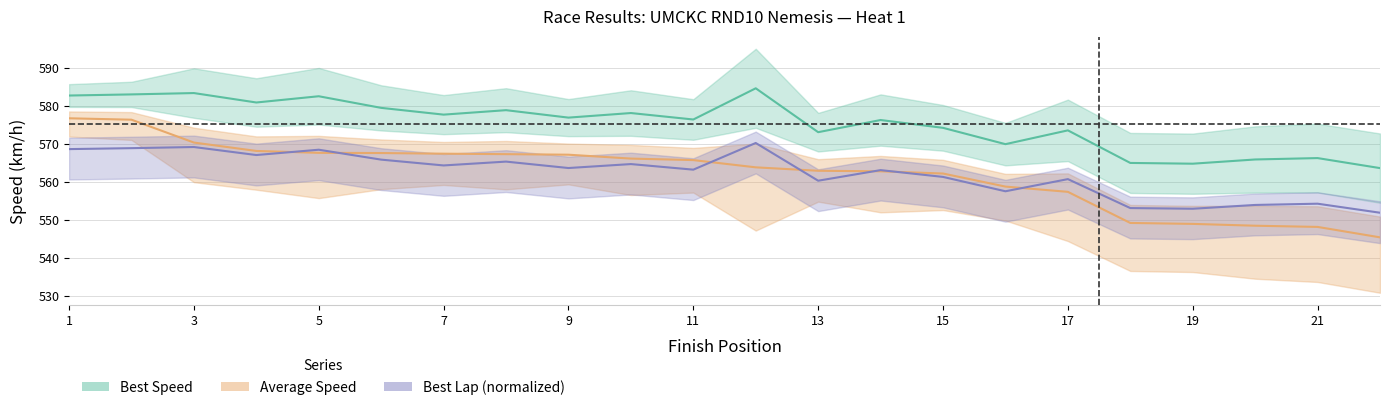

True or false: Total Time and Best Speed cross at least once.

False